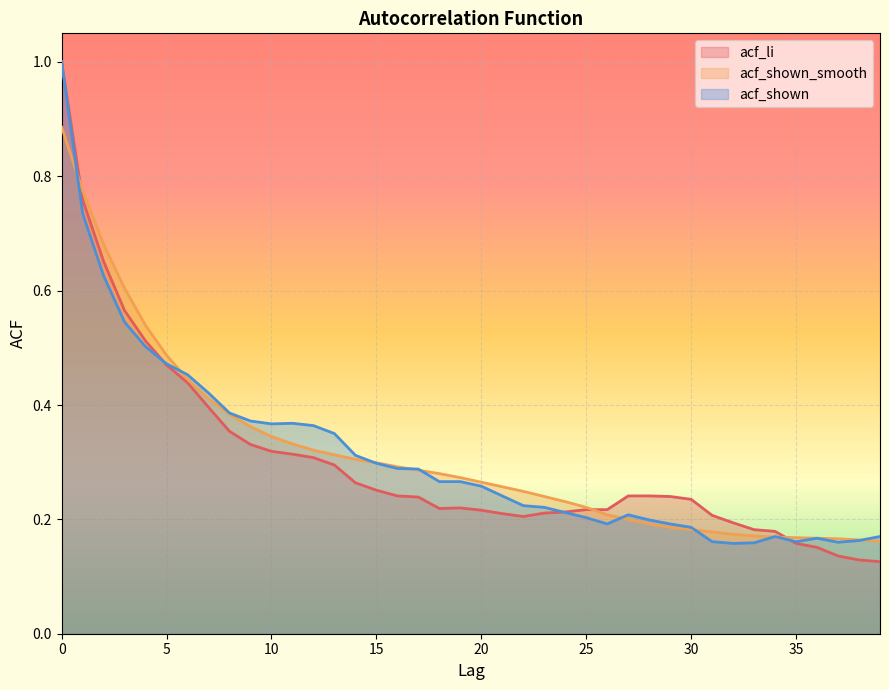

Which has a higher value, 4 or 7?

4